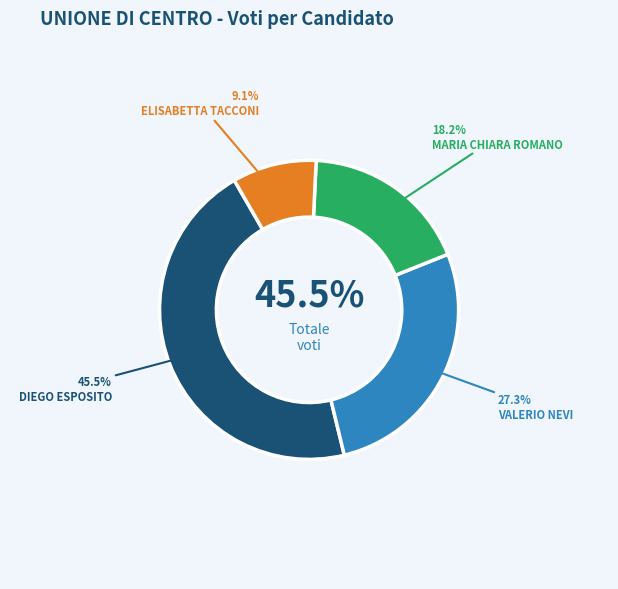

Is there a majority slice in this chart?

No